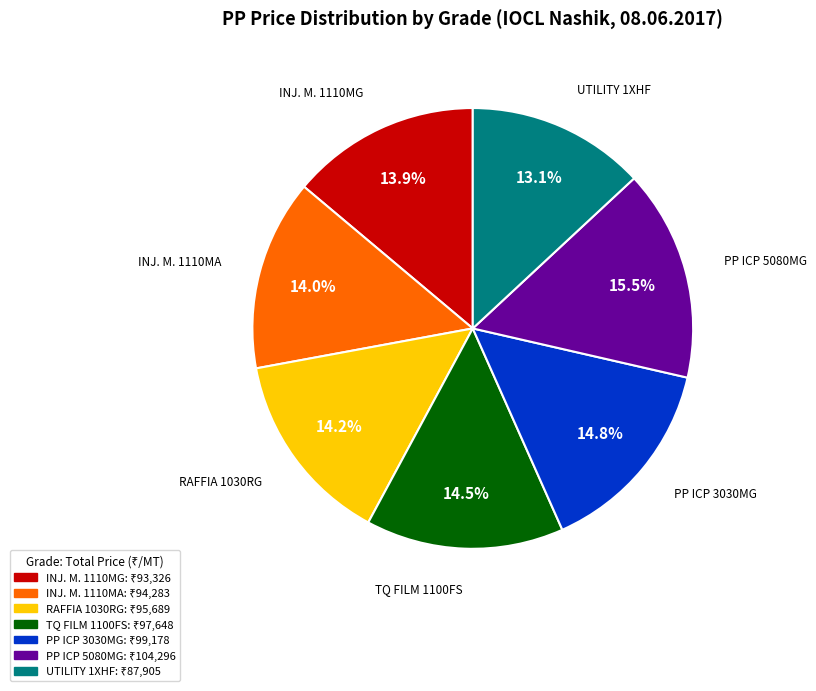

To the nearest percent, what is the difference between the largest and smallest slice percentages?

2%